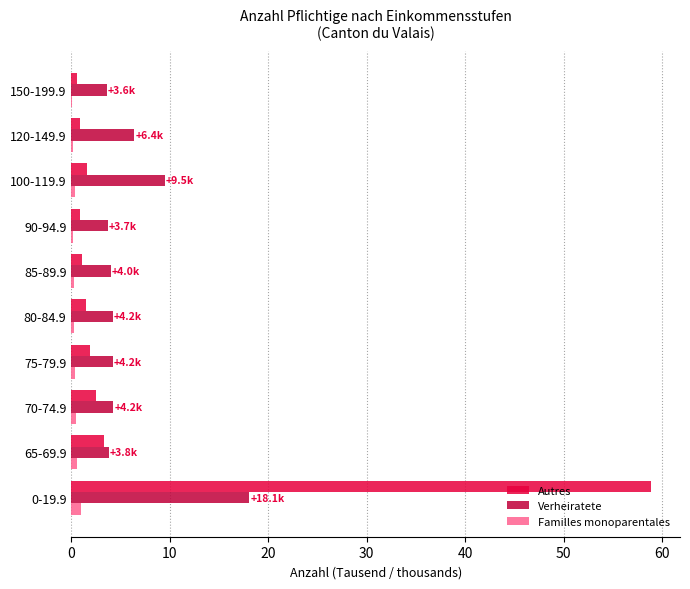

True or false: Autres has a value of 1.4 at 65-69.9.

False